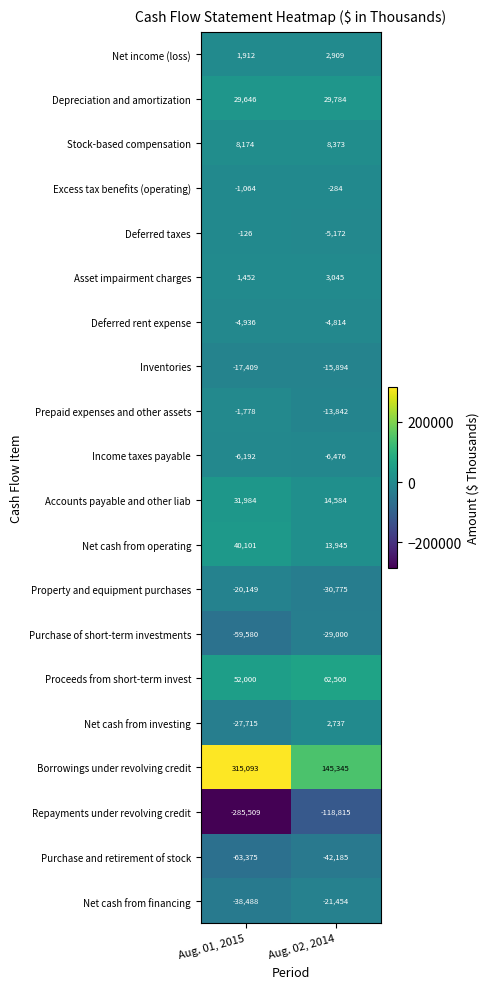

What is the difference between the highest and lowest values at Aug. 01, 2015?

600602